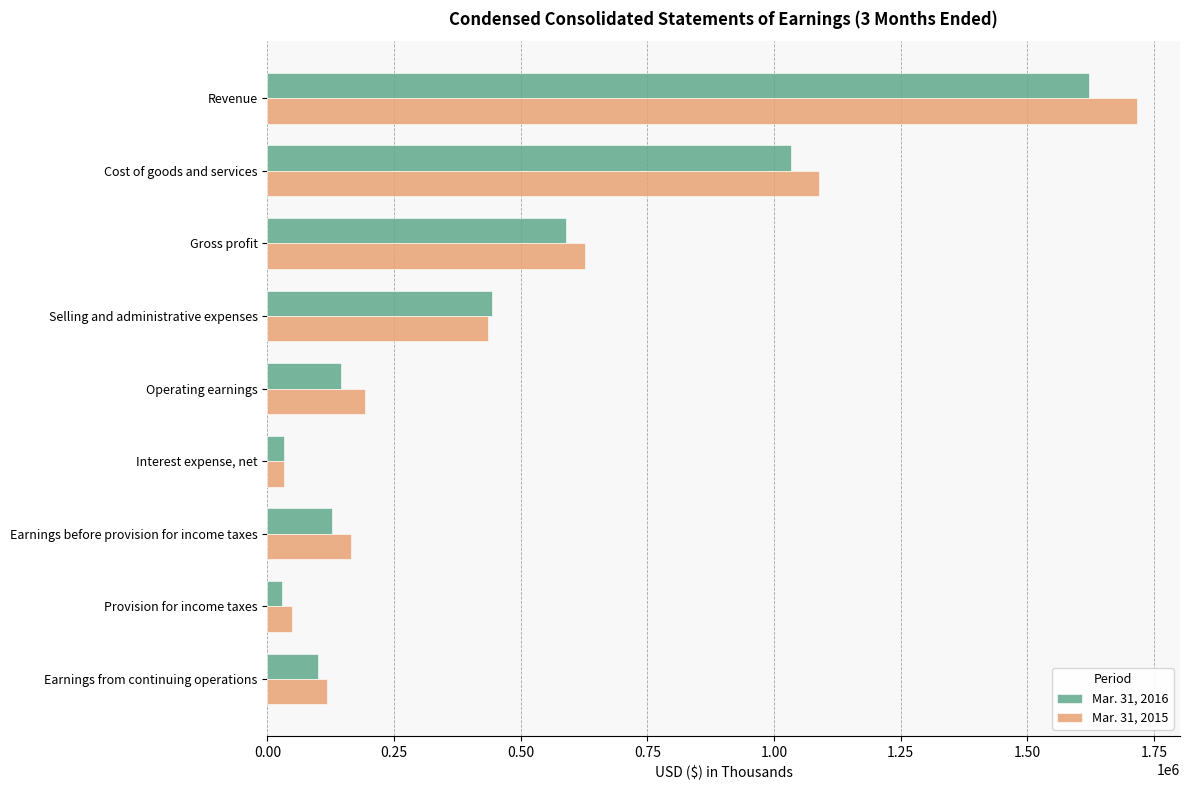

Between Selling and administrative expenses and Operating earnings, which series saw the biggest shift?

Mar. 31, 2016